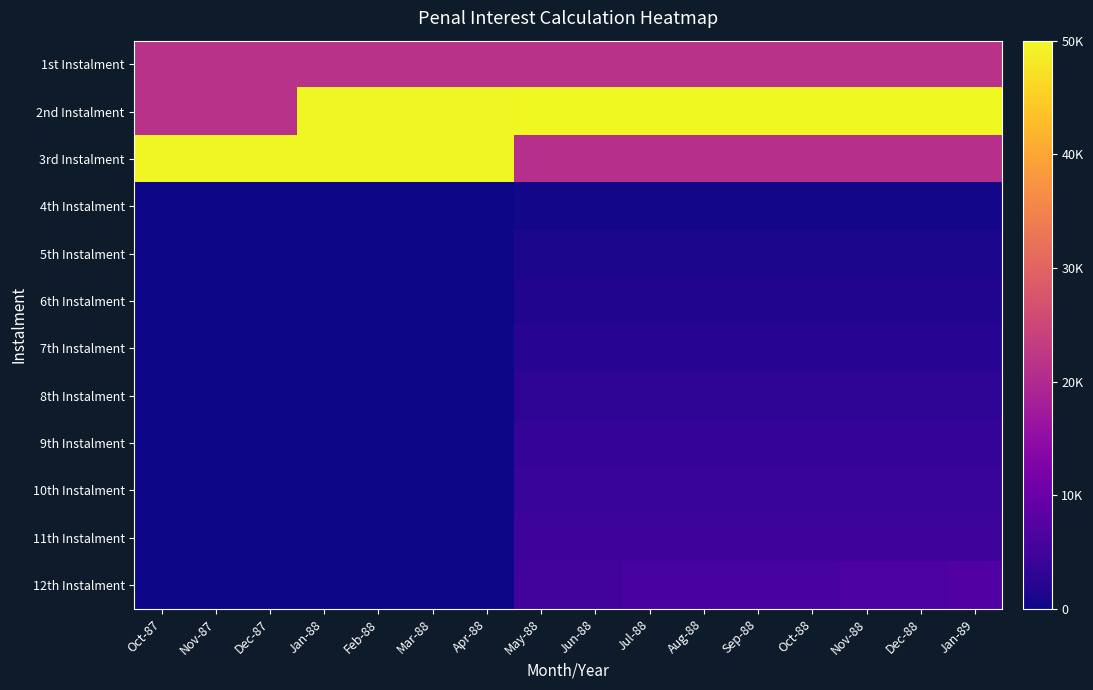

Count the number of categories in the chart.

16